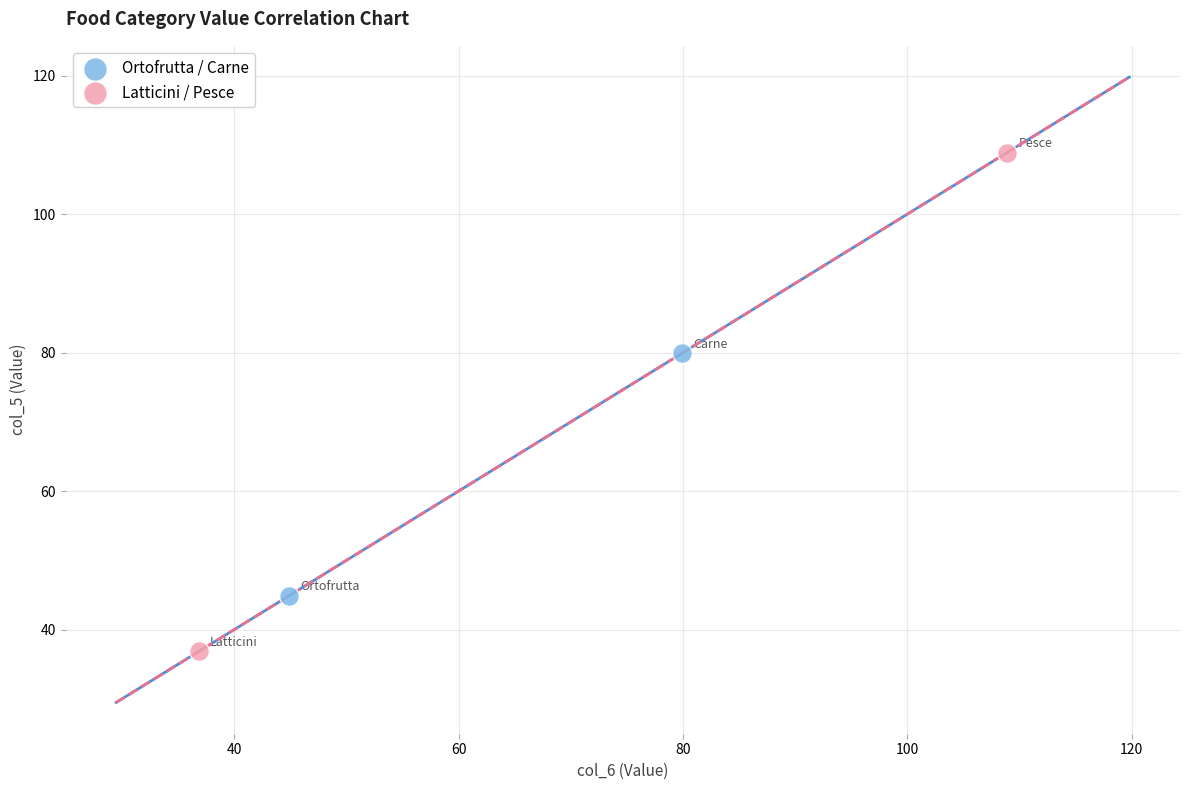

What are all the series names shown in the legend?

Ortofrutta / Carne, Latticini / Pesce